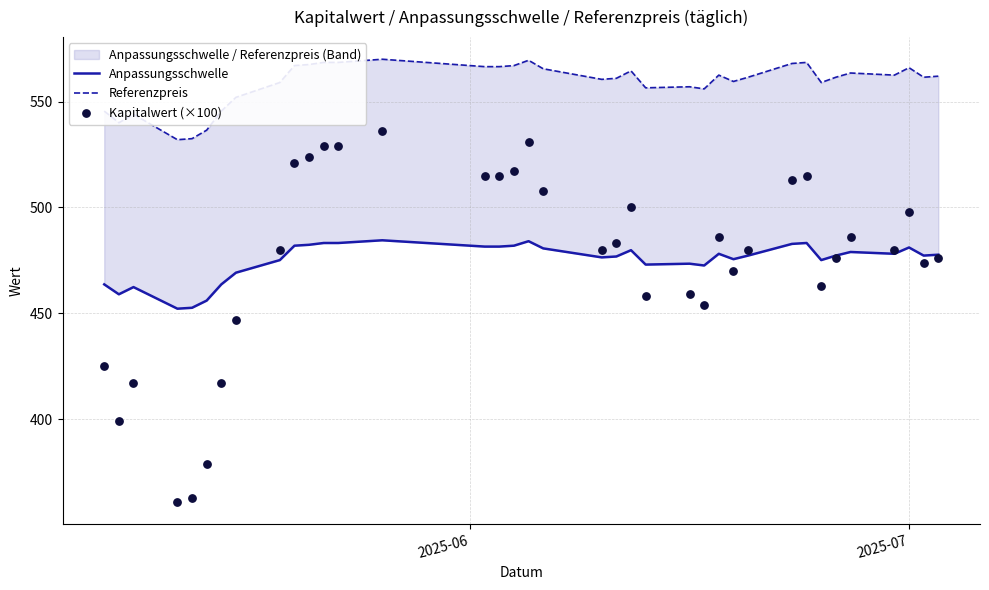

Which series has the largest total across all categories?

Referenzpreis